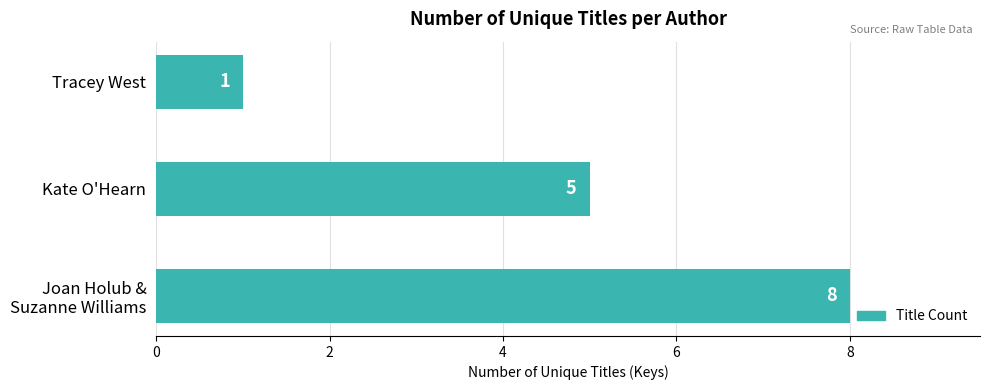

Reading top to bottom, what are all the values shown in this chart?

1	5	8